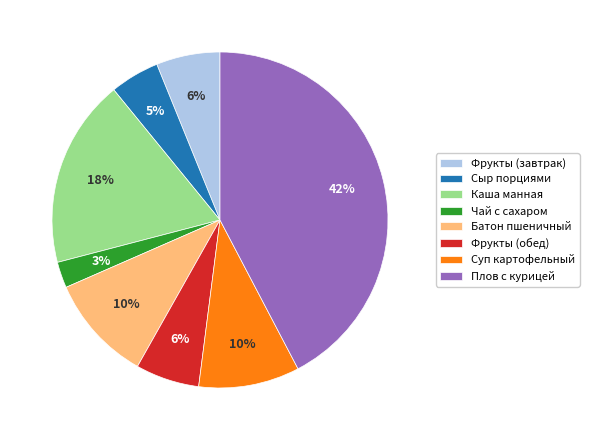

Is it true that Батон пшеничный is 1% of the pie?

False